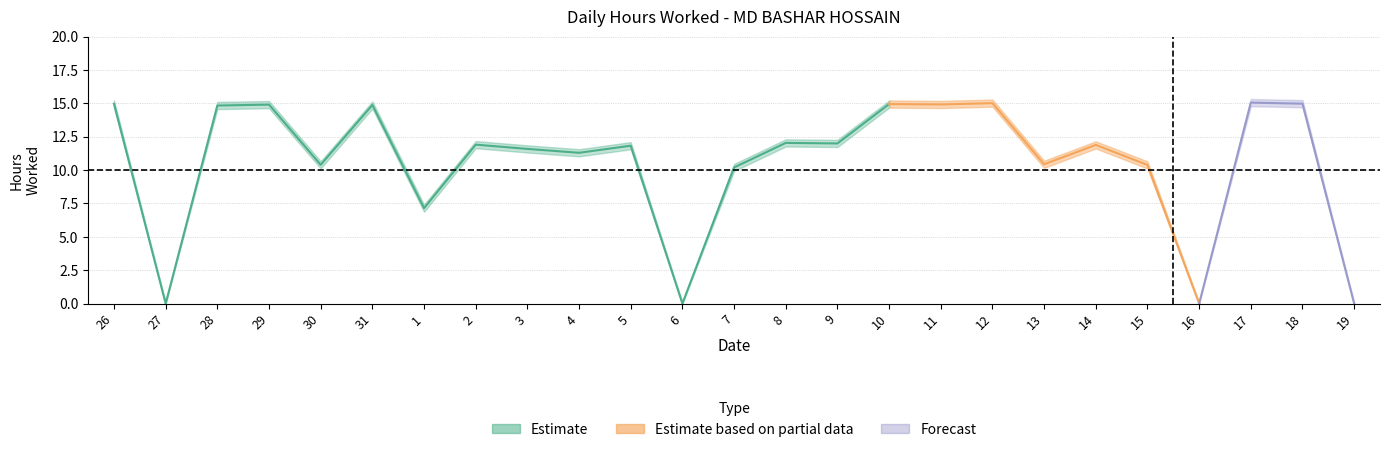

Which label corresponds to the smallest value in the chart?

27